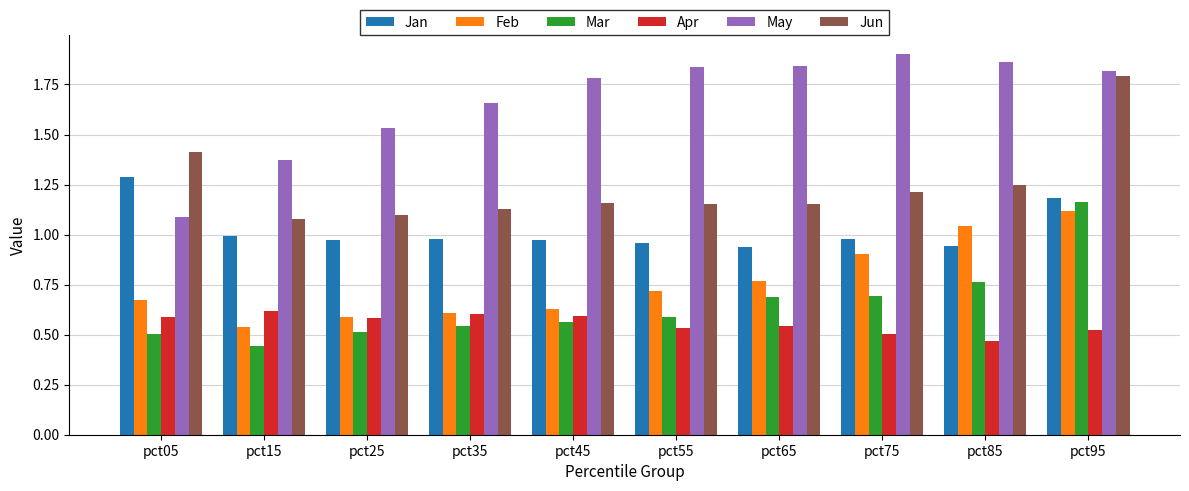

Which category has the lowest value across all series?

pct15